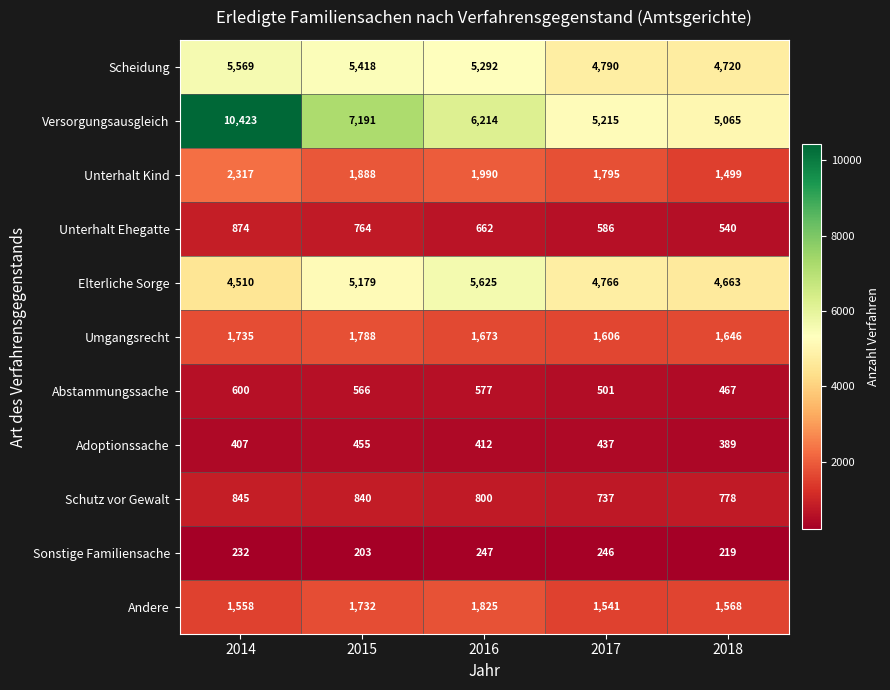

The Elterliche Sorge series shows 4663 at 2018. True or false?

True